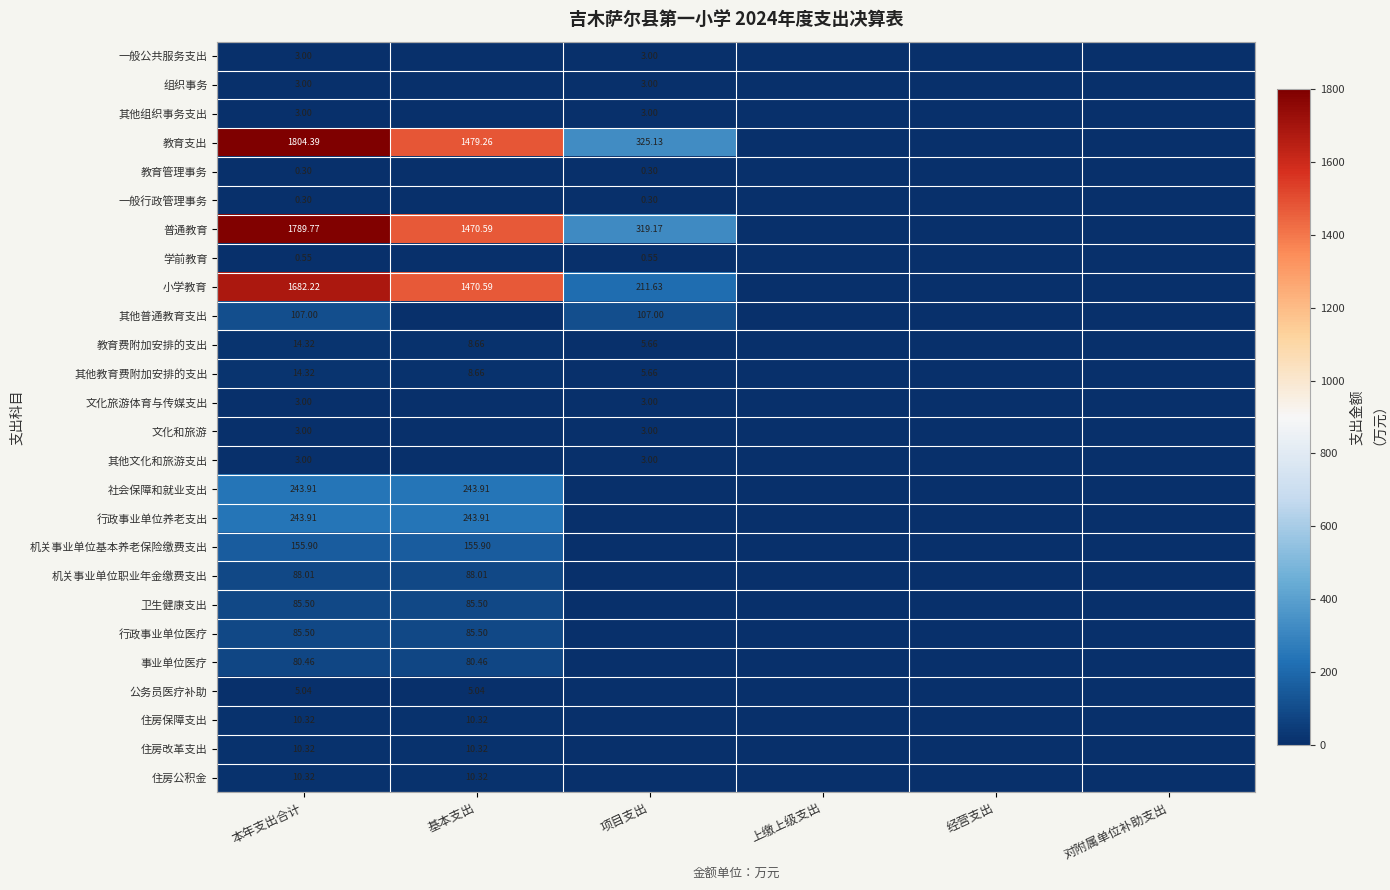

Count the number of categories in the chart.

6